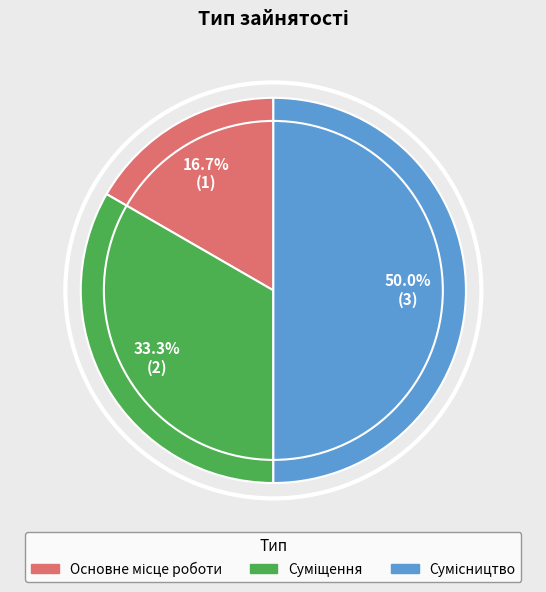

Does Суміщення account for over 50% of the chart?

No